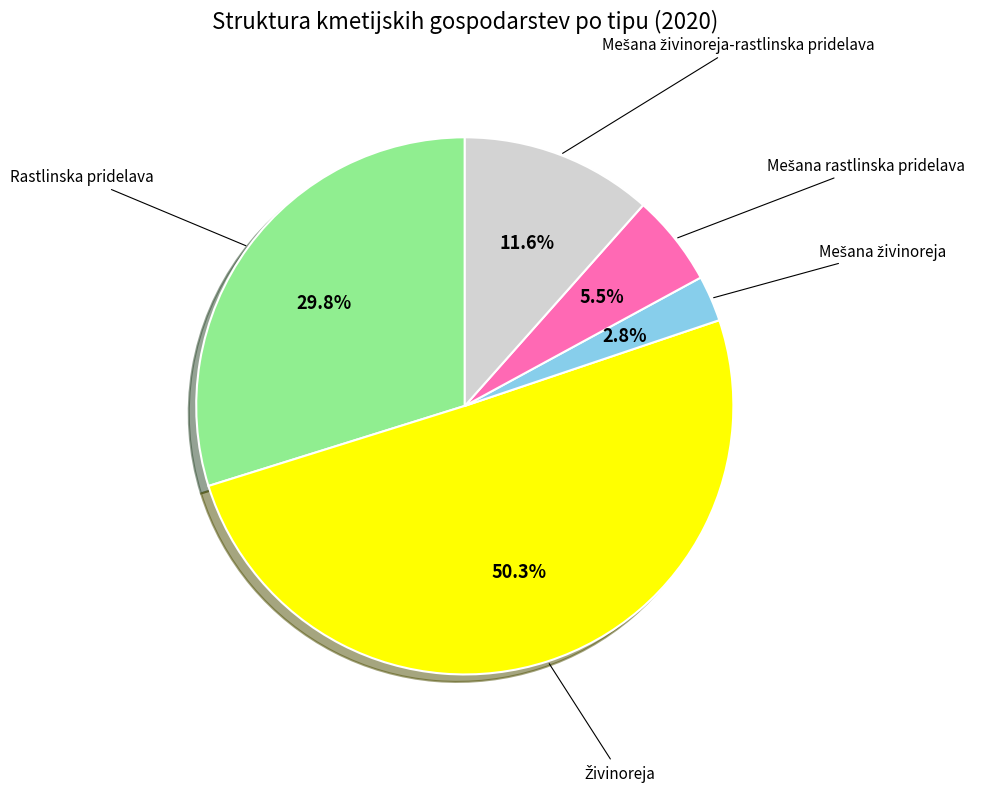

How many segments does this pie chart have?

5